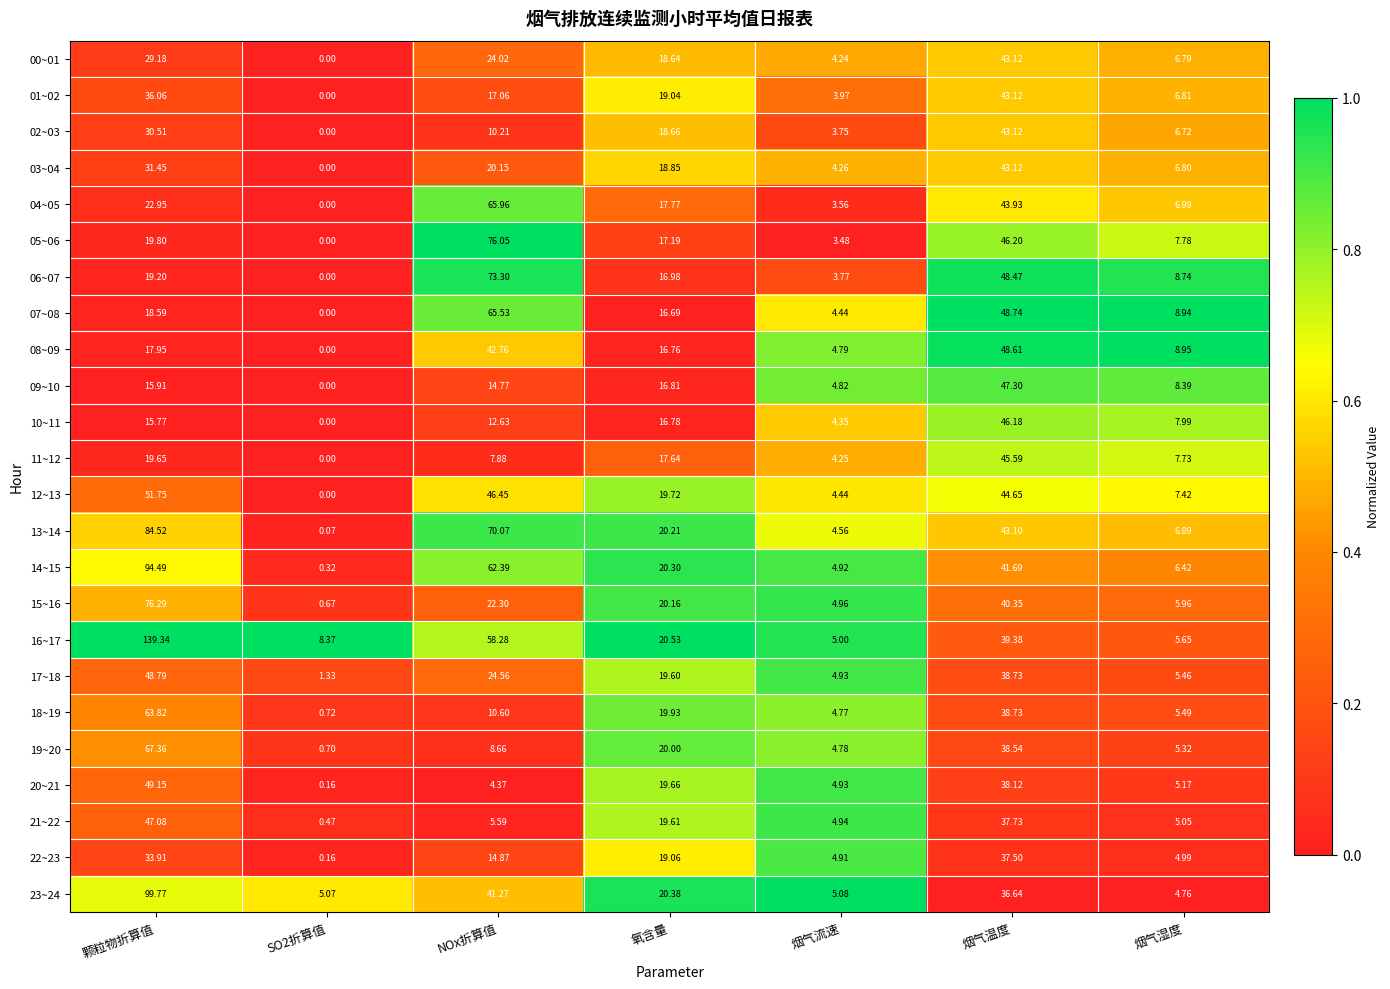

Which series has the widest spread of values?

16~17